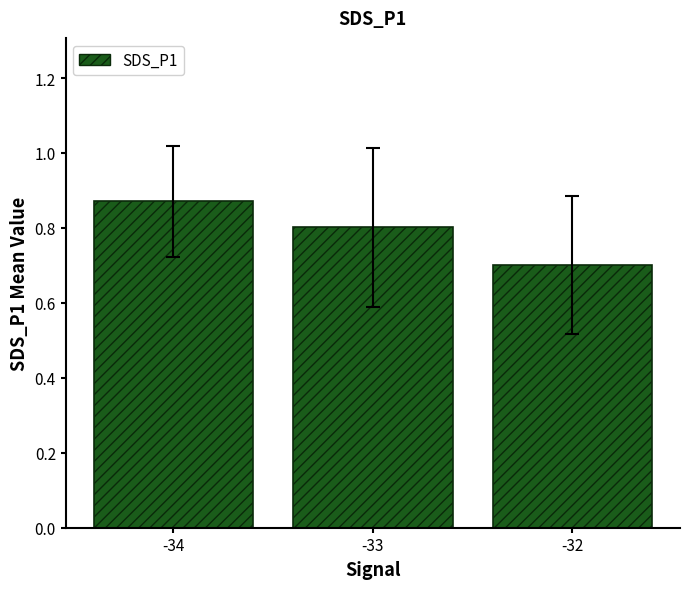

Where is the data nearest to the value 0?

-32